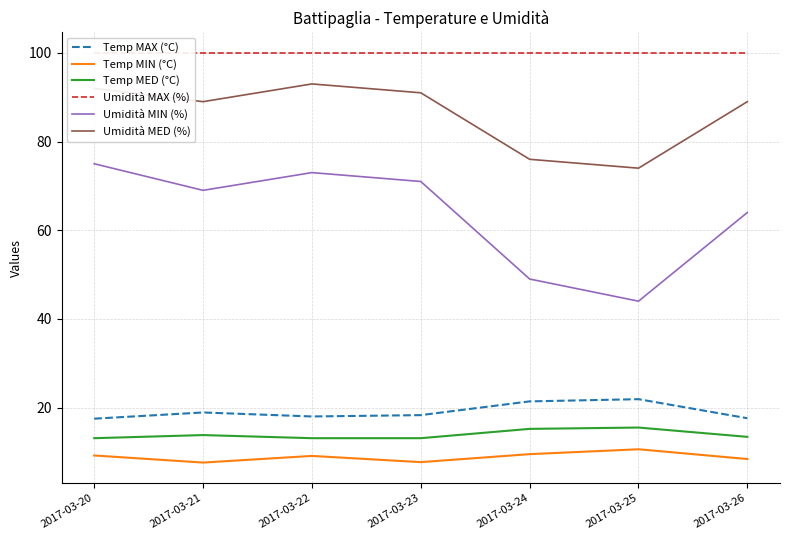

Reading left to right, what are all the values shown in this chart?

Temp MAX (°C): 17.5	18.9	18.0	18.3	21.4	21.9	17.6
Temp MIN (°C): 9.2	7.6	9.1	7.7	9.5	10.6	8.4
Temp MED (°C): 13.1	13.8	13.1	13.1	15.2	15.5	13.4
Umidità MAX (%): 100.0	100.0	100.0	100.0	100.0	100.0	100.0
Umidità MIN (%): 75.0	69.0	73.0	71.0	49.0	44.0	64.0
Umidità MED (%): 92.0	89.0	93.0	91.0	76.0	74.0	89.0